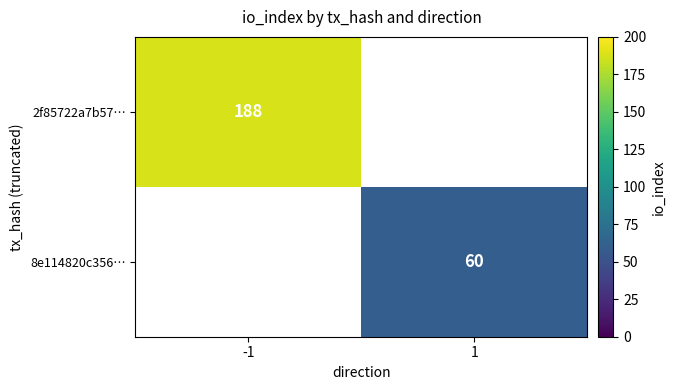

The value of 8e114820c356… at 1 is 60. True or false?

True